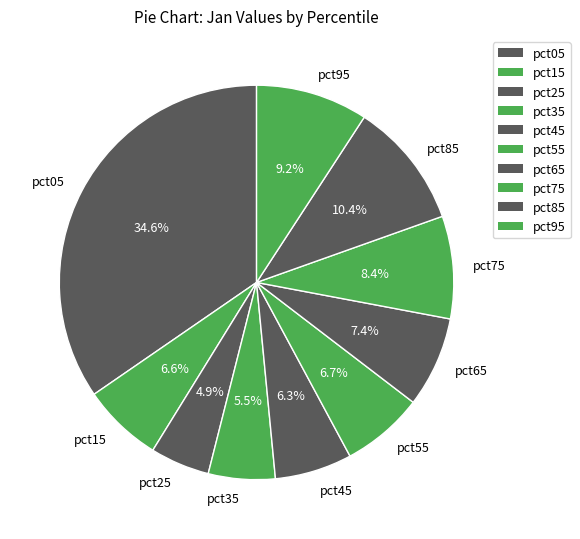

What is the smallest slice in the pie chart?

pct25